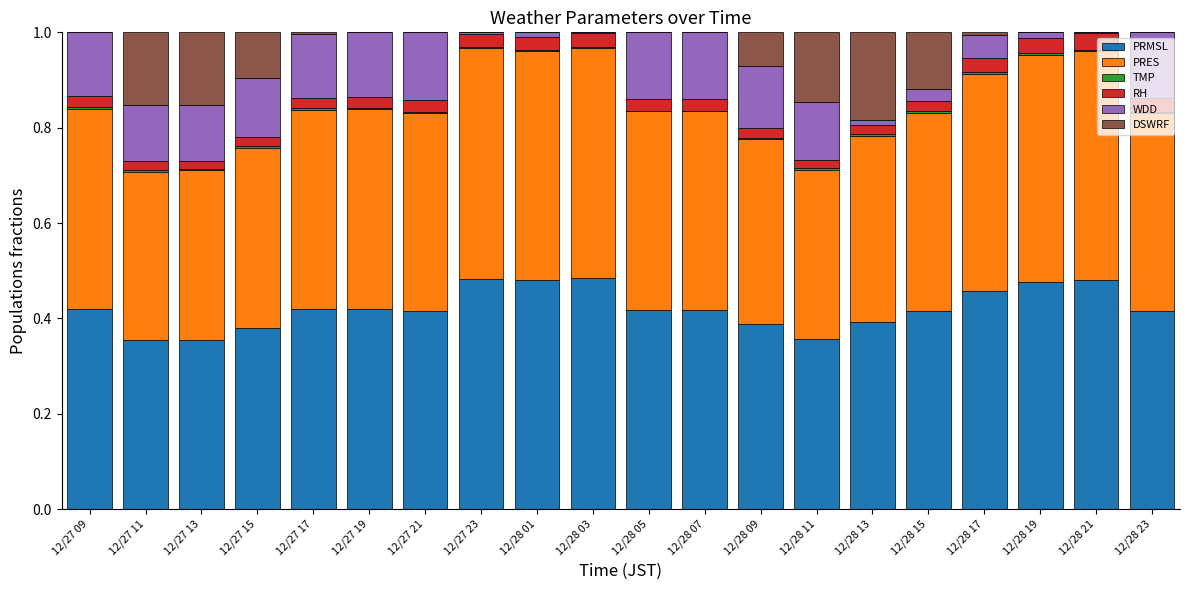

Is it true that PRMSL equals 0.4 at 12/28 13?

True